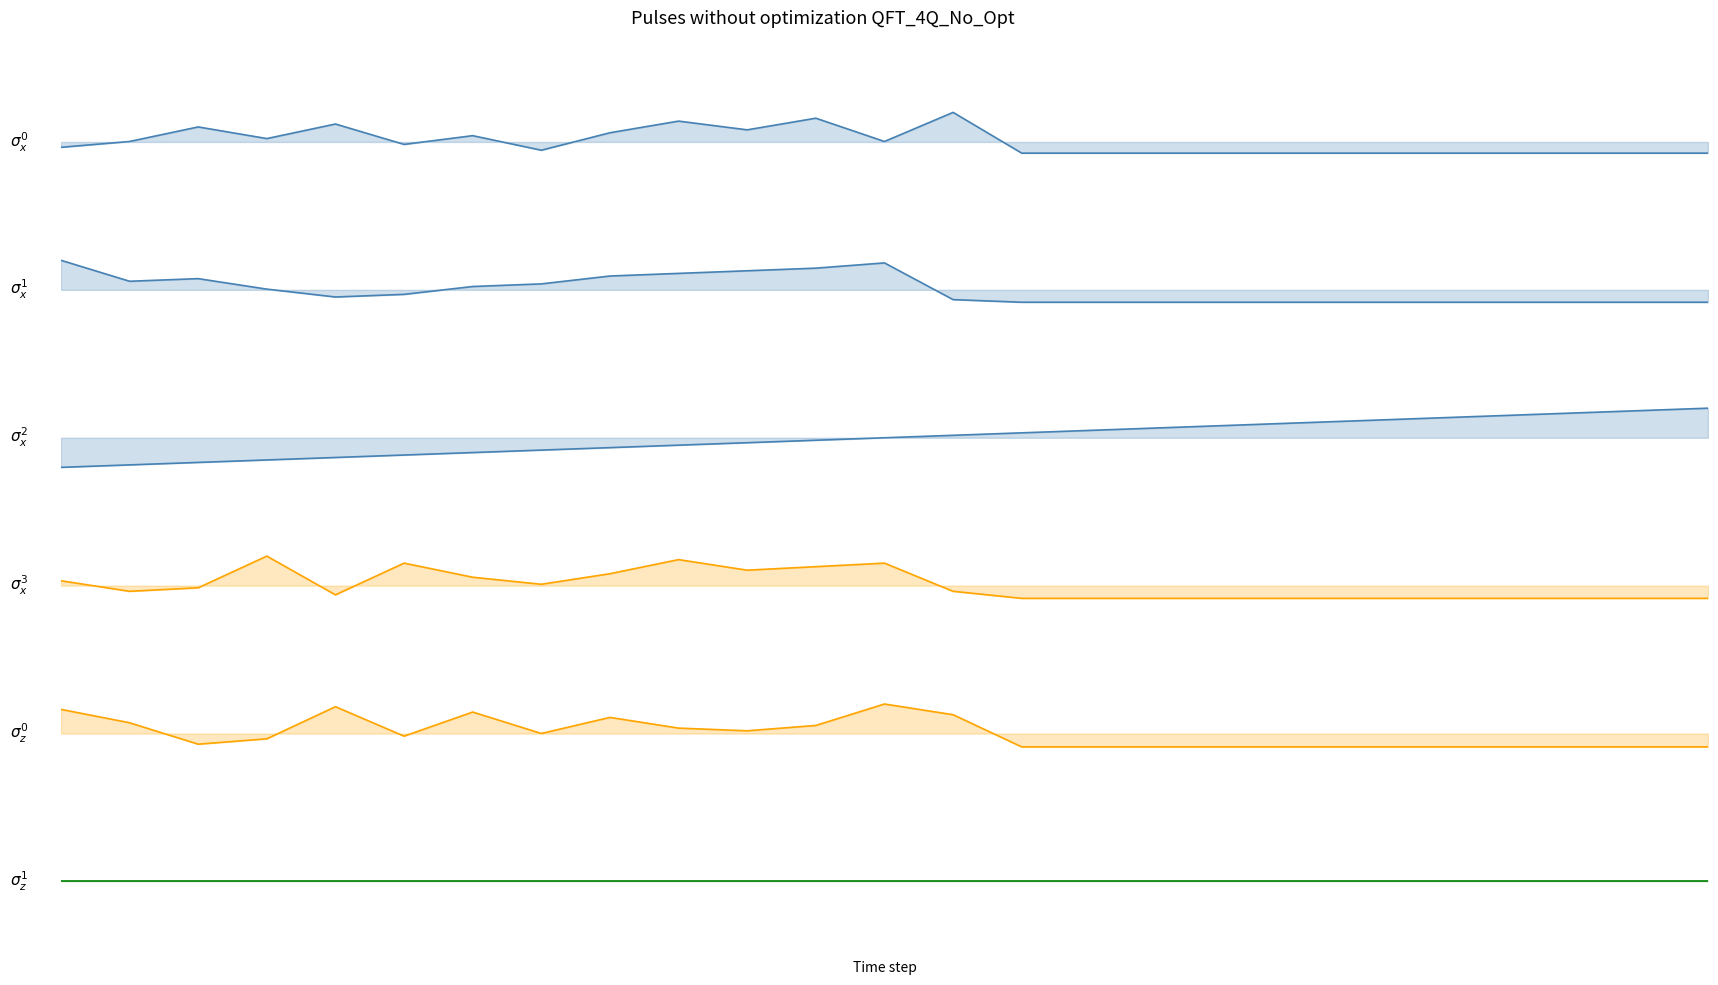

Does the chart display data point markers on the line(s)?

No